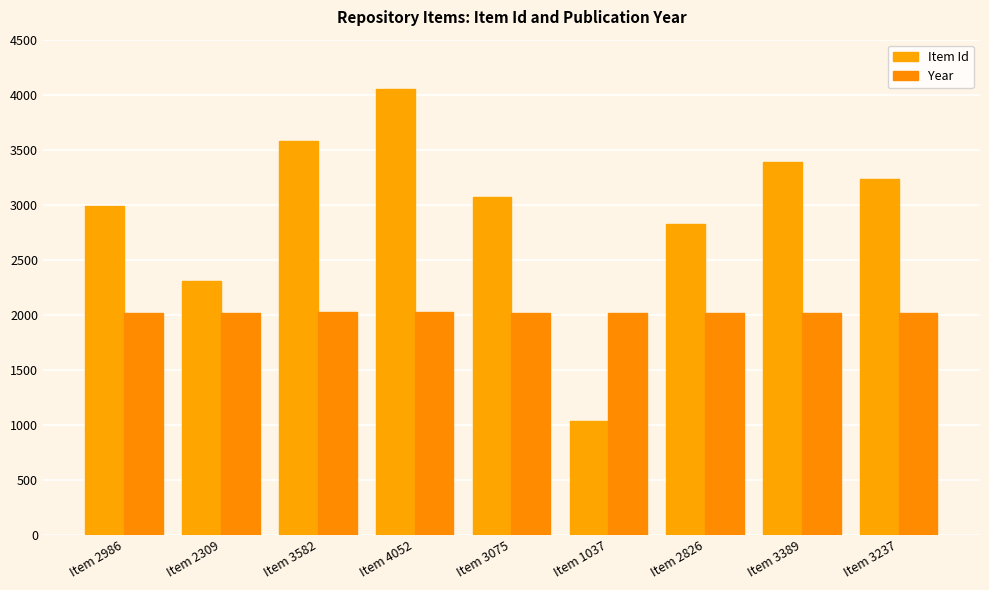

The Item Id series shows 1491 at Item 1037. True or false?

False